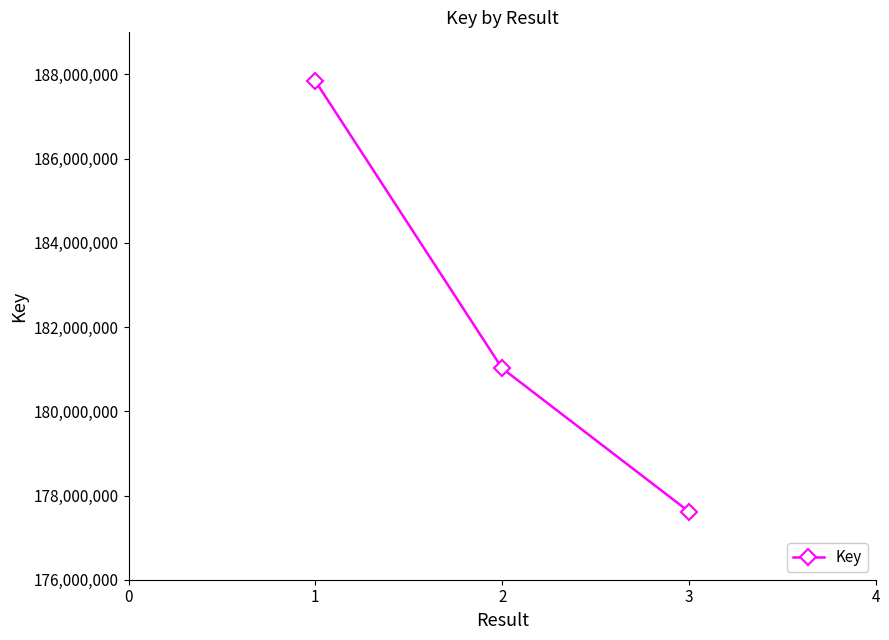

The value at 2 is 181020305. True or false?

True